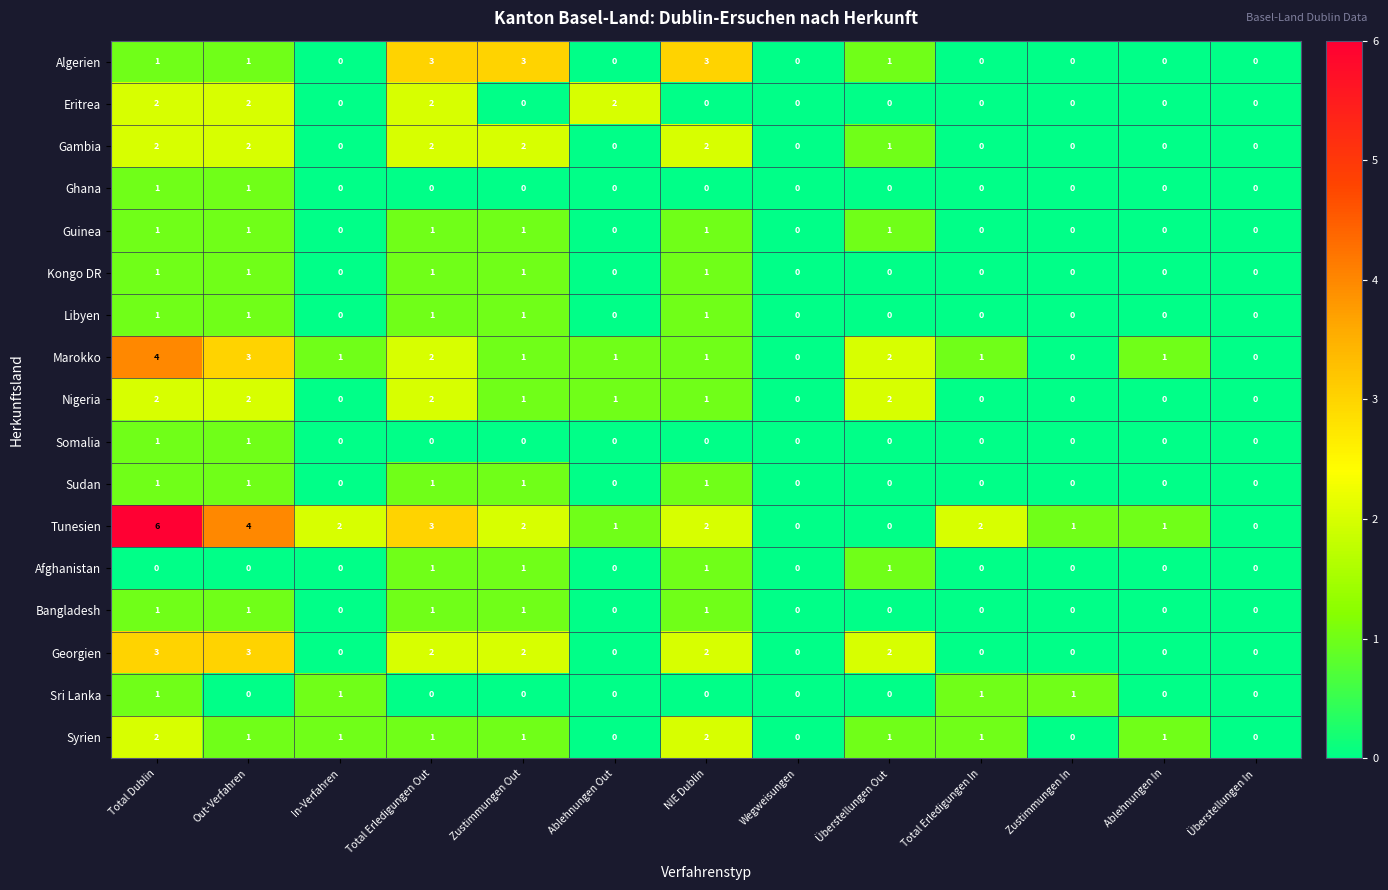

Between Zustimmungen Out and Ablehnungen Out, which series saw the biggest shift?

Algerien